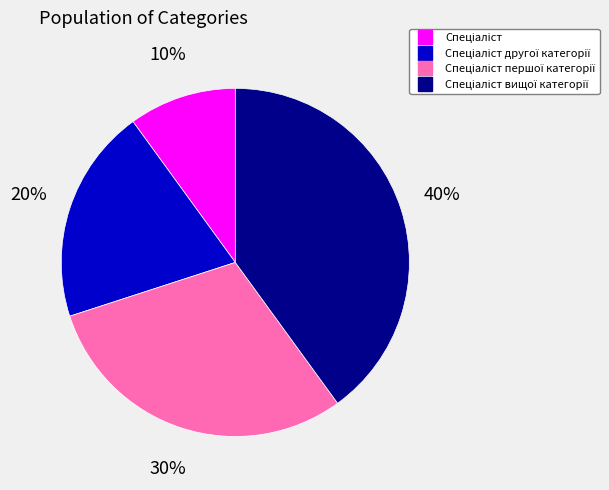

Is there any slice that represents more than half of the pie?

No